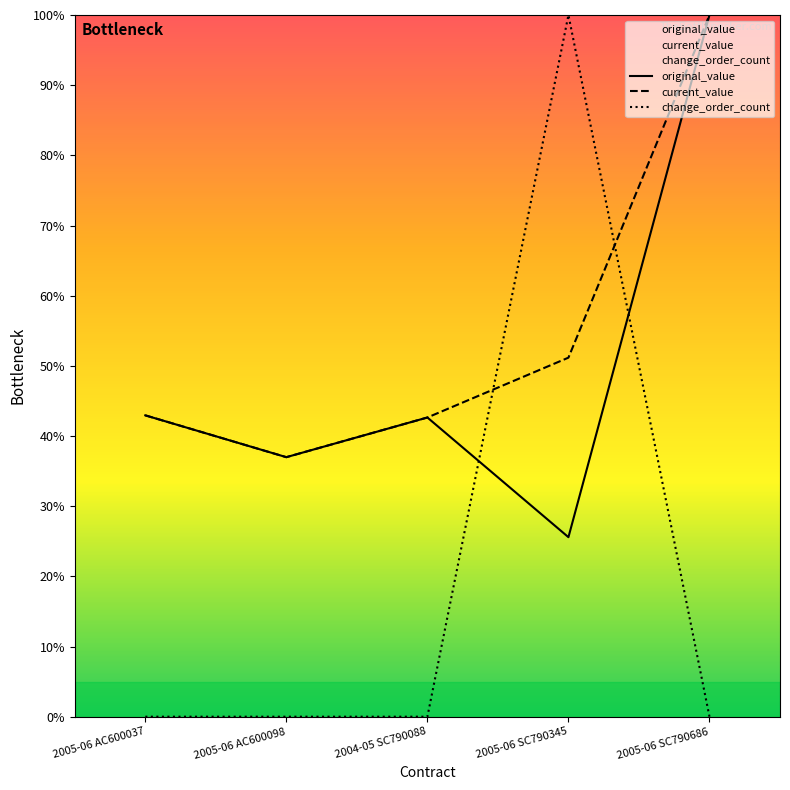

Where is the first local minimum for current_value?

2005-06 AC600098